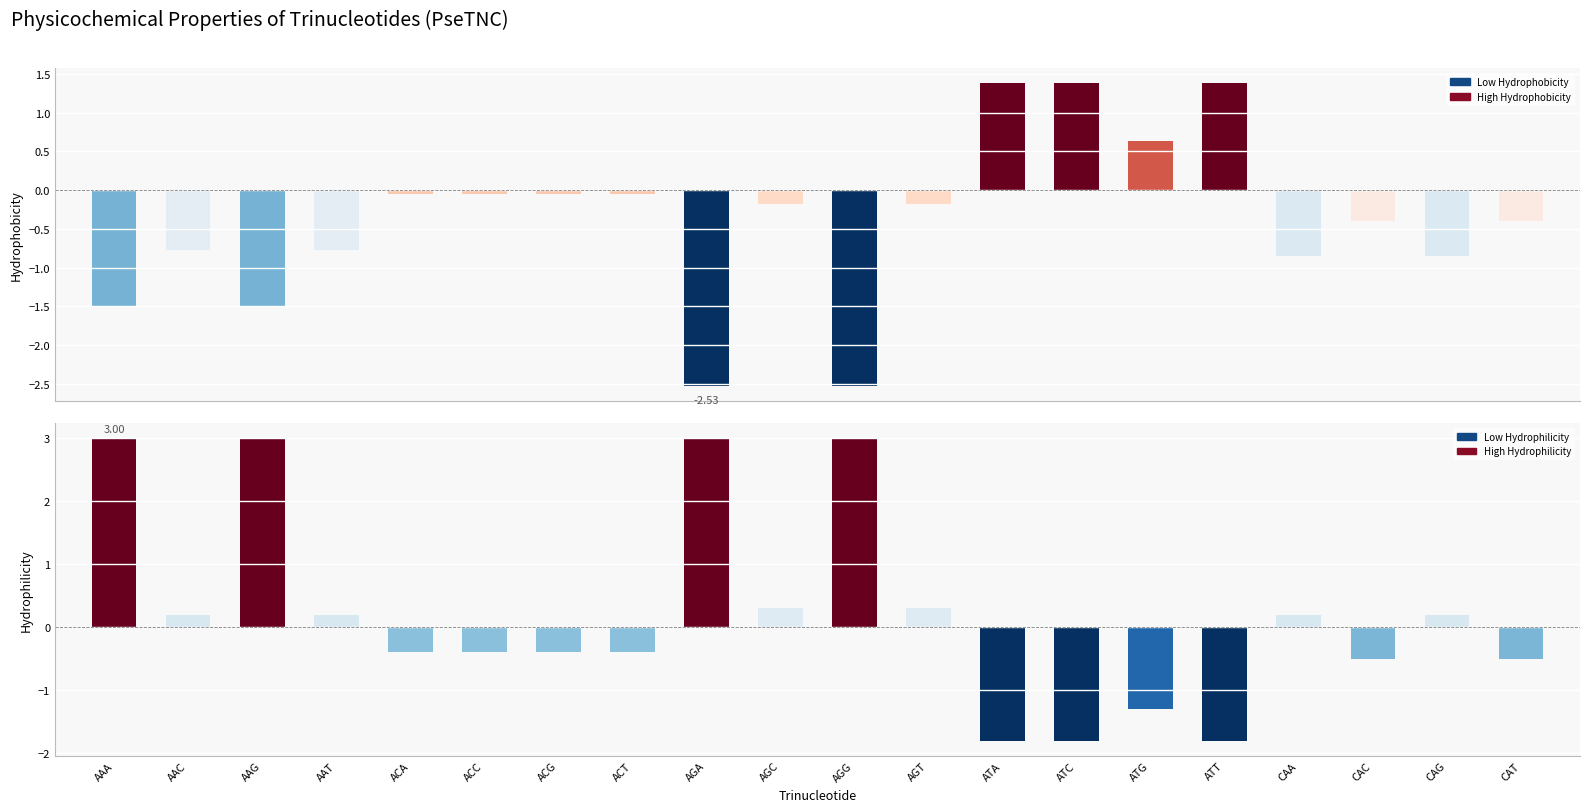

What is the minimum value for Hydrophobicity?

-2.5